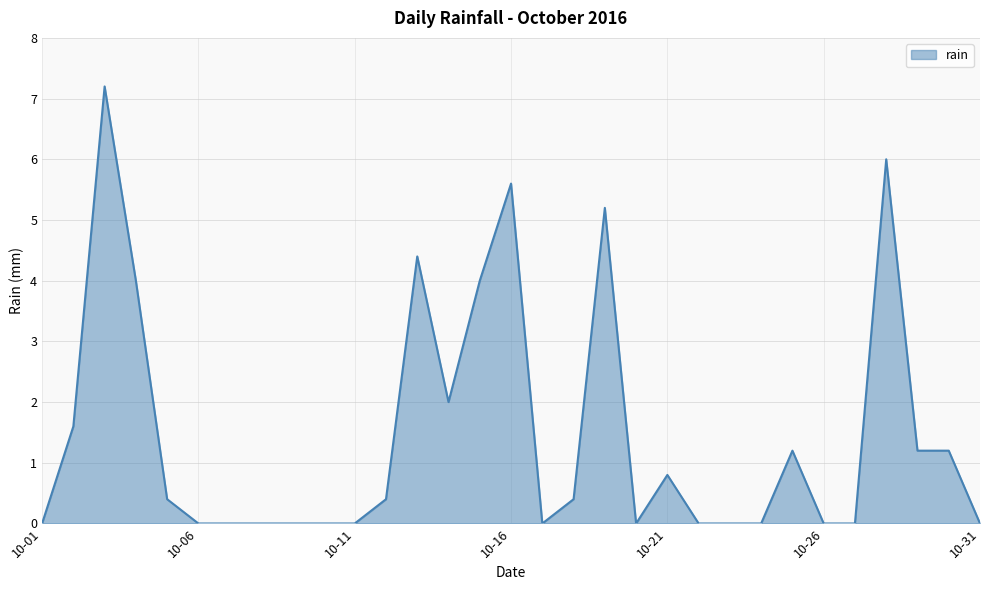

What is the greatest value displayed?

7.2